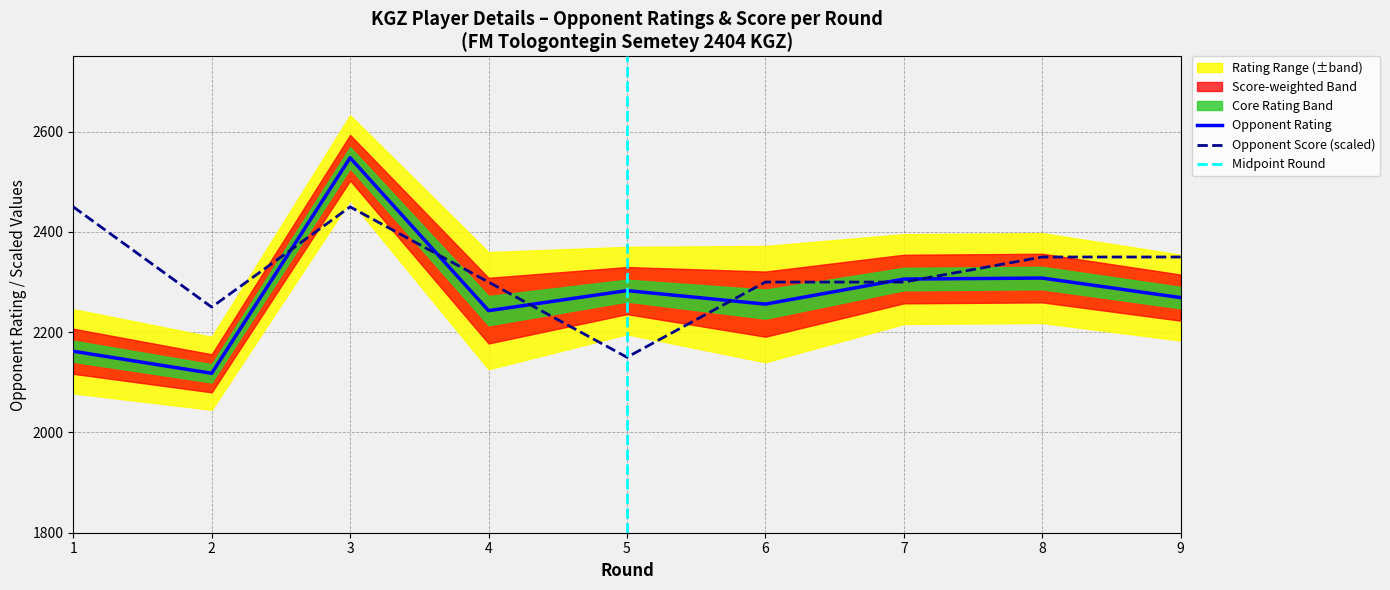

How many lines are shown in the chart?

2